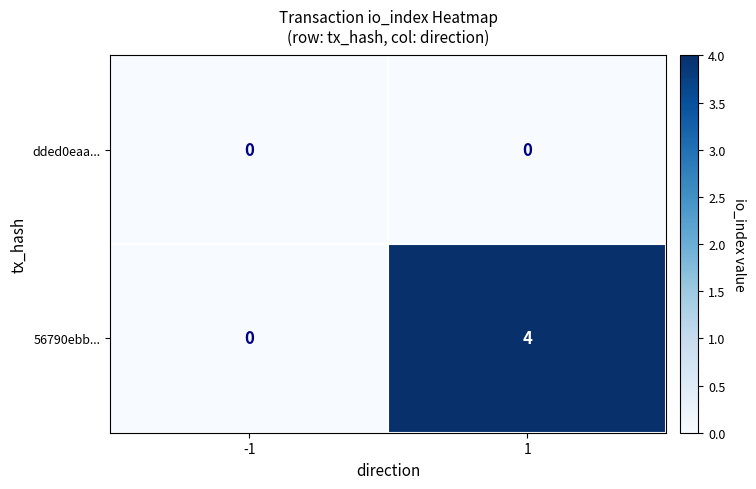

Reading left to right, what are all the values shown in this chart?

dded0eaa...: 0	0
56790ebb...: 0	4